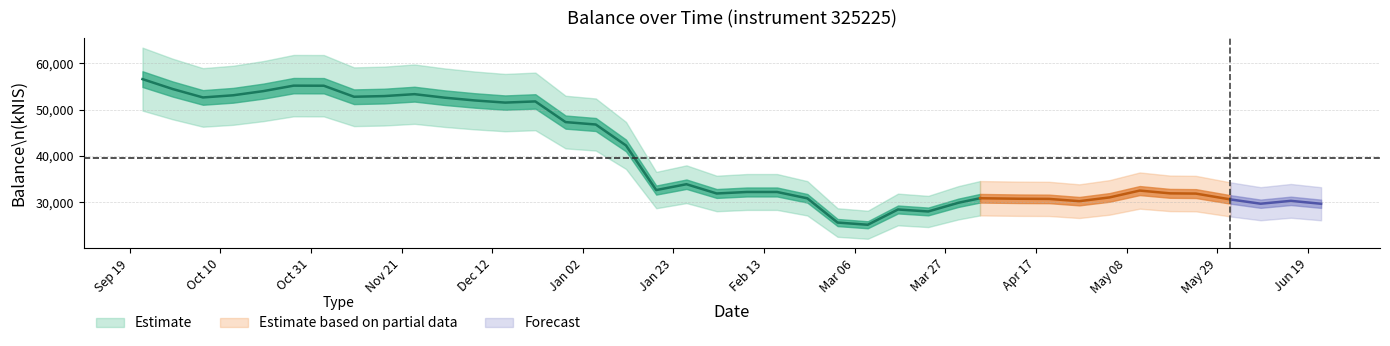

How many data points does each series have?

40